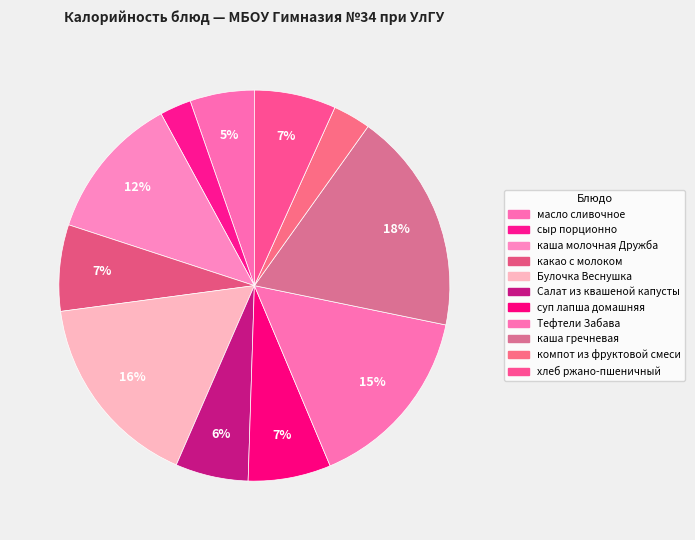

To the nearest percent, what percentage of the pie is масло сливочное?

5%